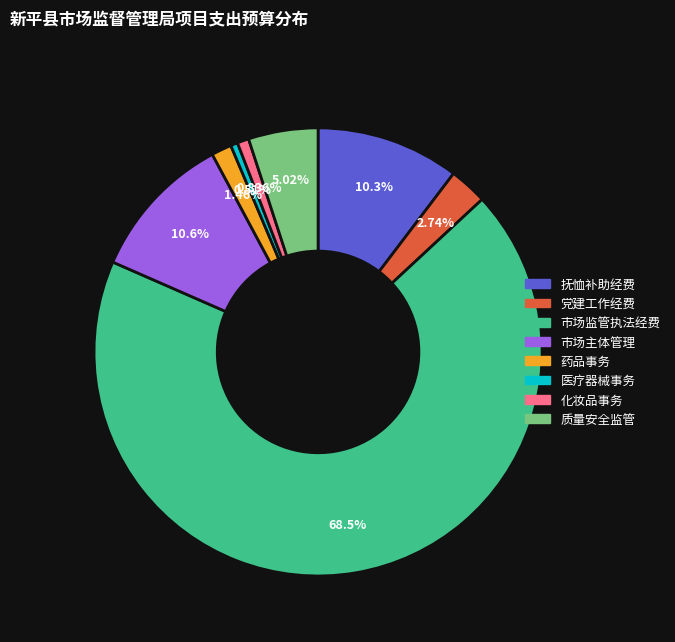

How many segments does this pie chart have?

8